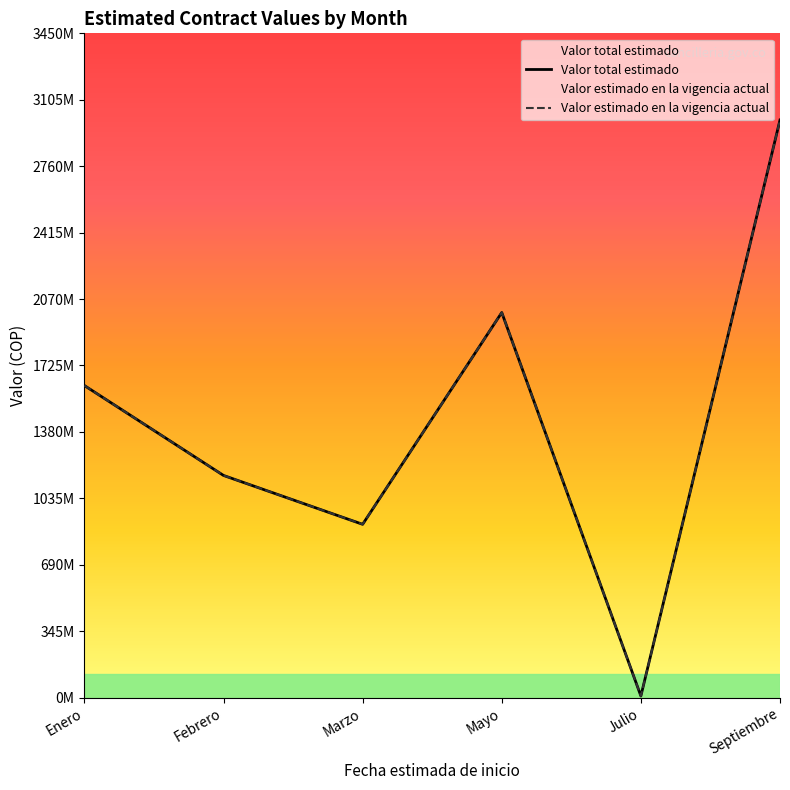

Which series has the widest spread of values?

Valor total estimado